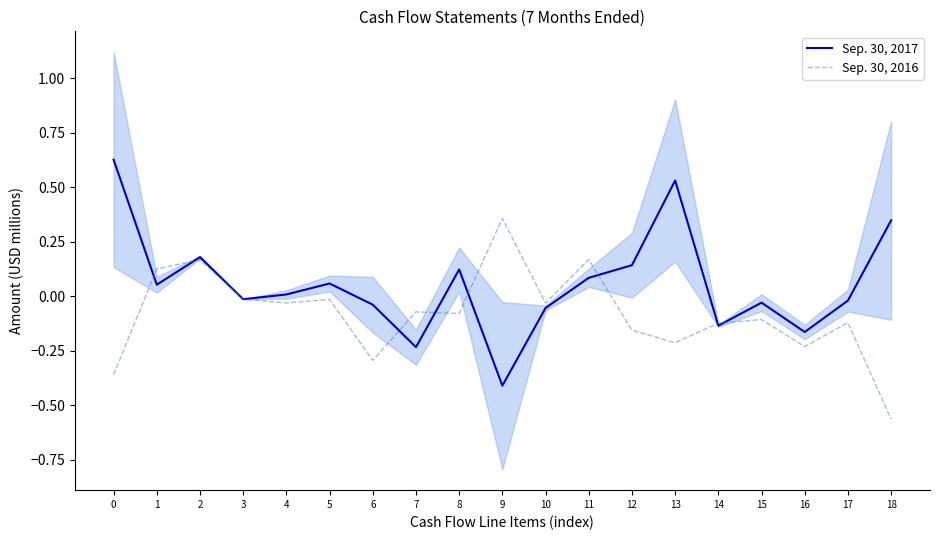

Which series has the largest total across all categories?

Sep. 30, 2017